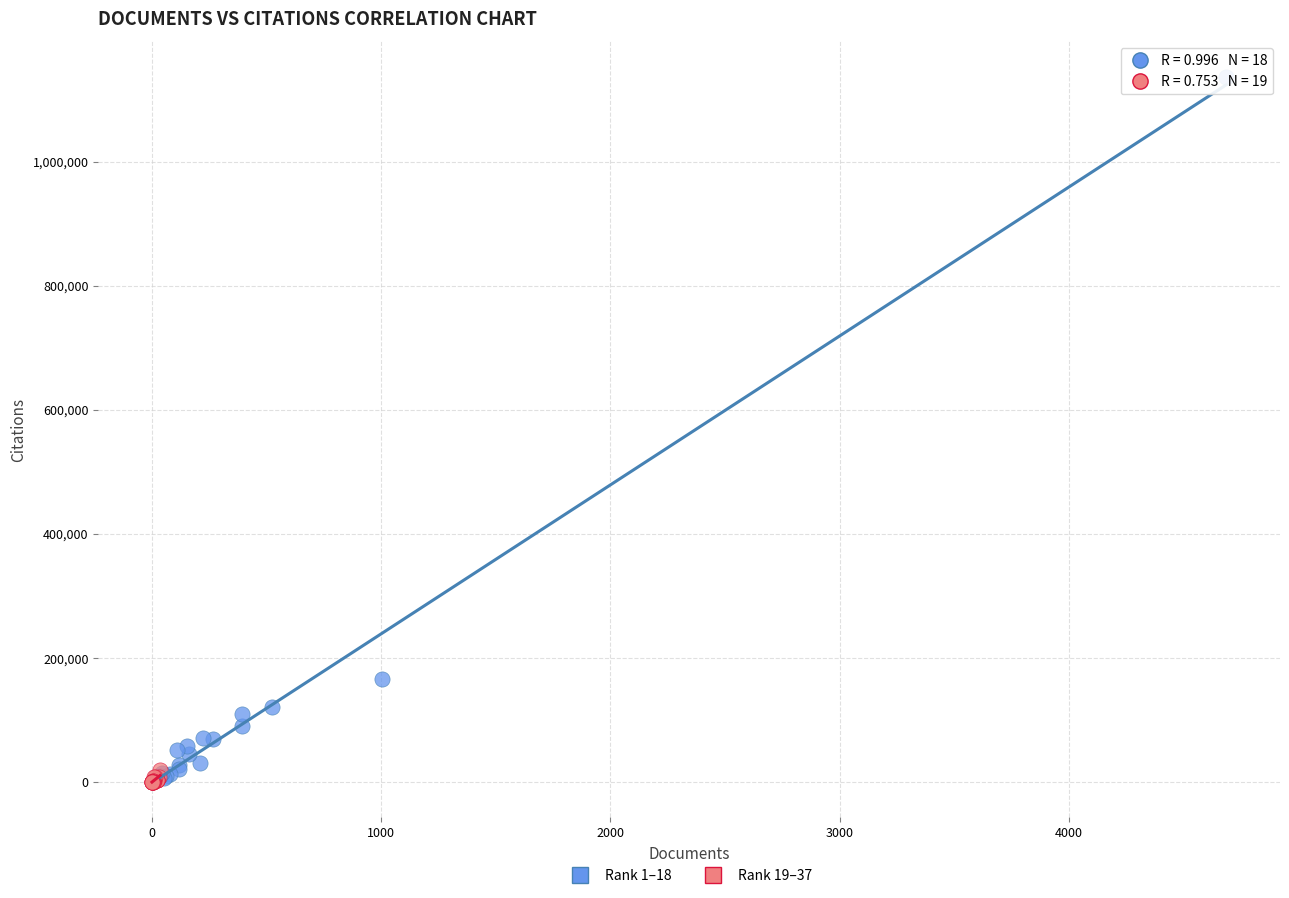

Which series contains the highest Y value?

Rank 1–18